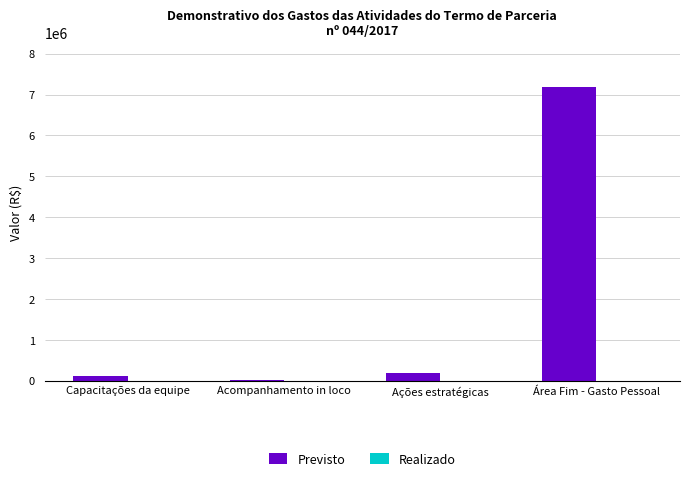

Which series has the largest total across all categories?

Previsto